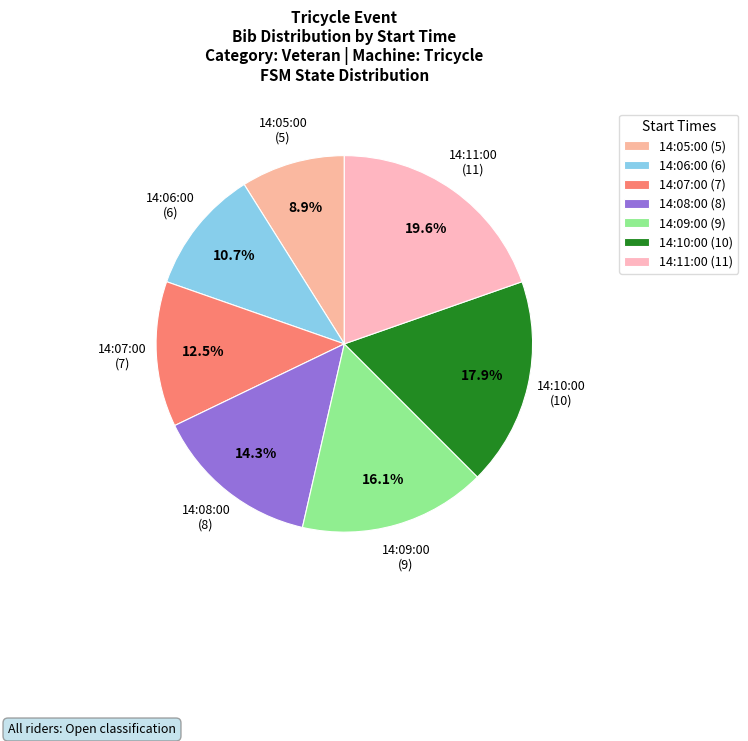

Which slice is the largest?

14:11:00